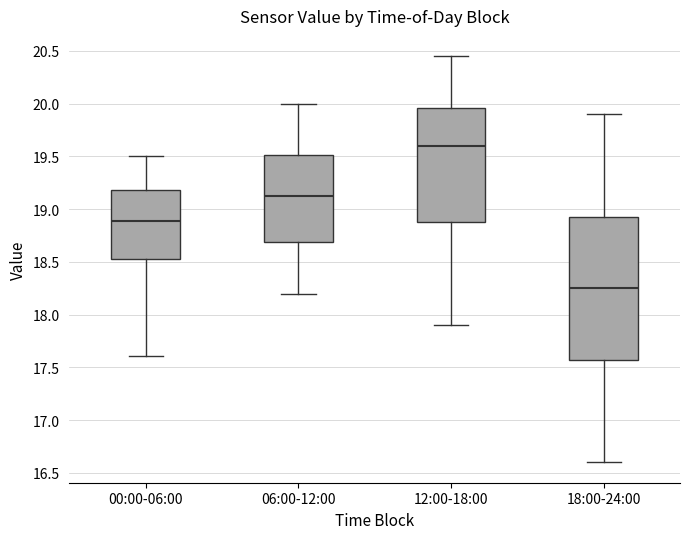

Reading left to right, transcribe this box plot: for each box, give where its median line is, the range the box spans, and where its two whiskers end, as read against the y-axis. The values are not printed on the chart, so give them approximately, as read against the axis.

00:00-06:00: median 18.90, box 18.55 to 19.20, whiskers 17.60 to 19.50
06:00-12:00: median 19.15, box 18.70 to 19.50, whiskers 18.20 to 20.00
12:00-18:00: median 19.60, box 18.90 to 19.95, whiskers 17.90 to 20.45
18:00-24:00: median 18.25, box 17.60 to 18.95, whiskers 16.60 to 19.90